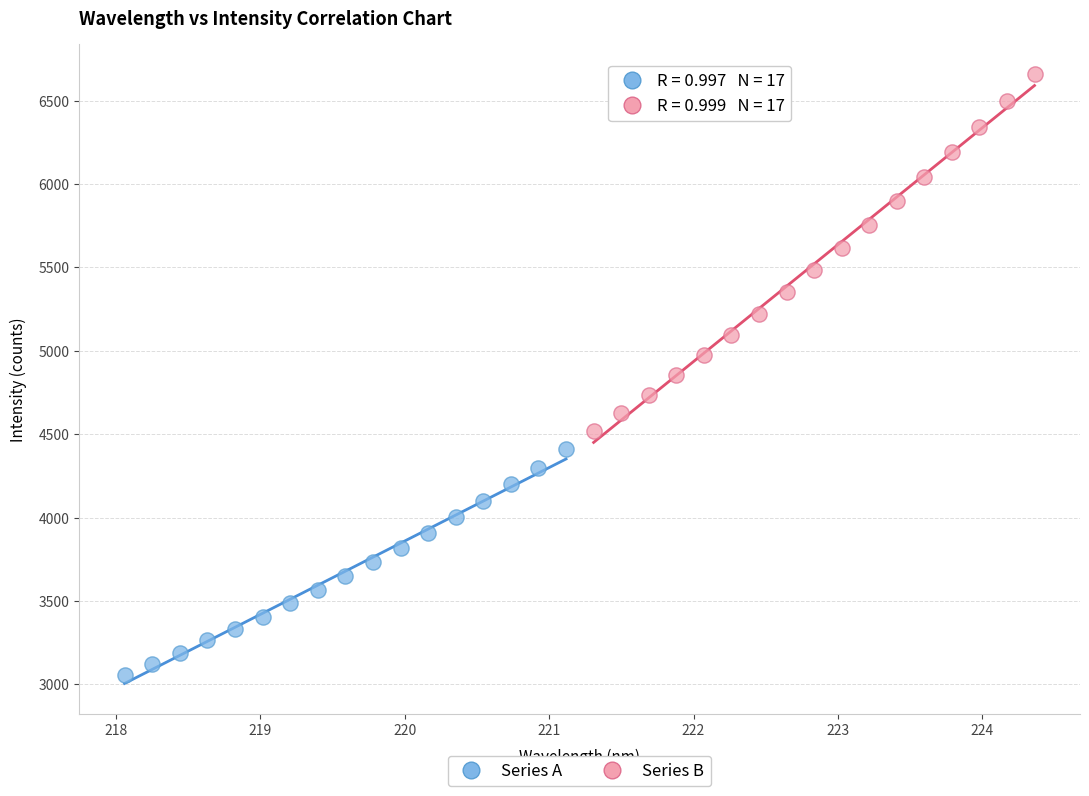

Which series contains the highest Y value?

Series B